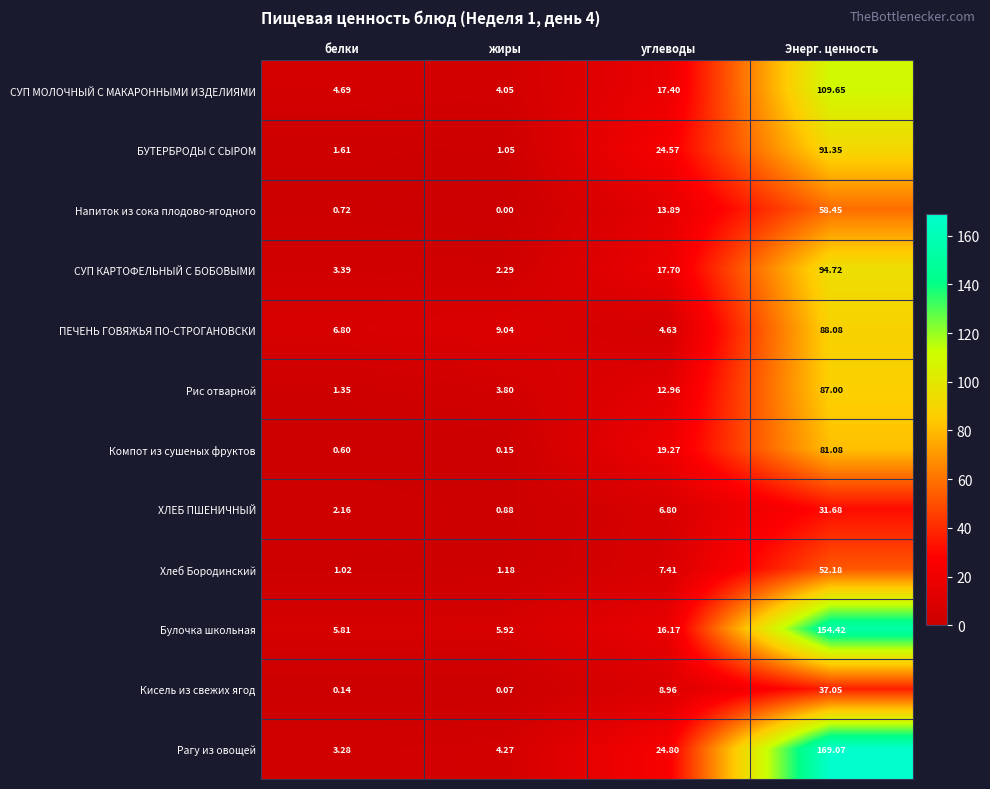

At which label does Рагу из овощей reach its minimum?

белки